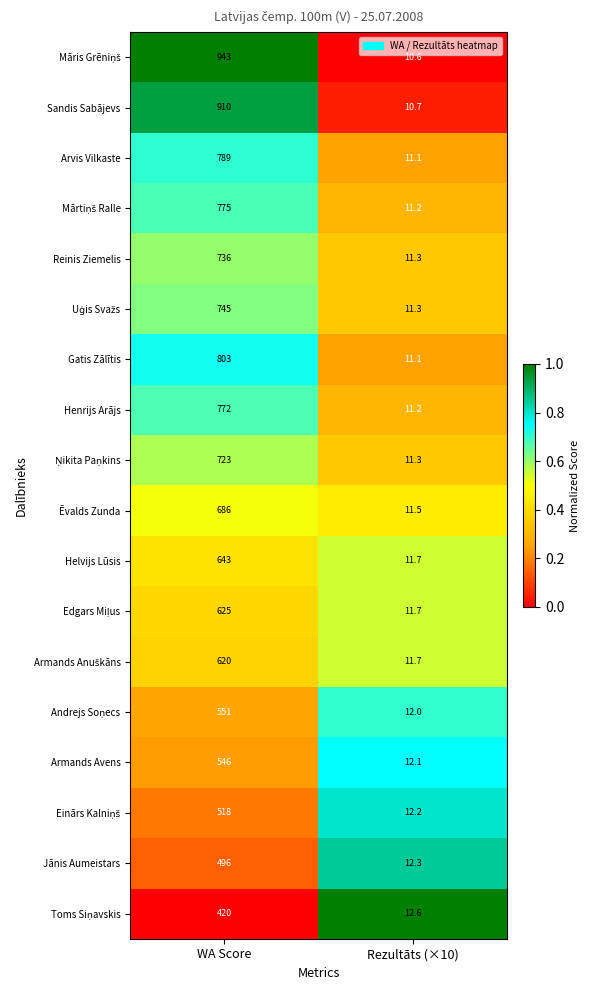

Is it true that Sandis Sabājevs equals 1536.9 at WA Score?

False